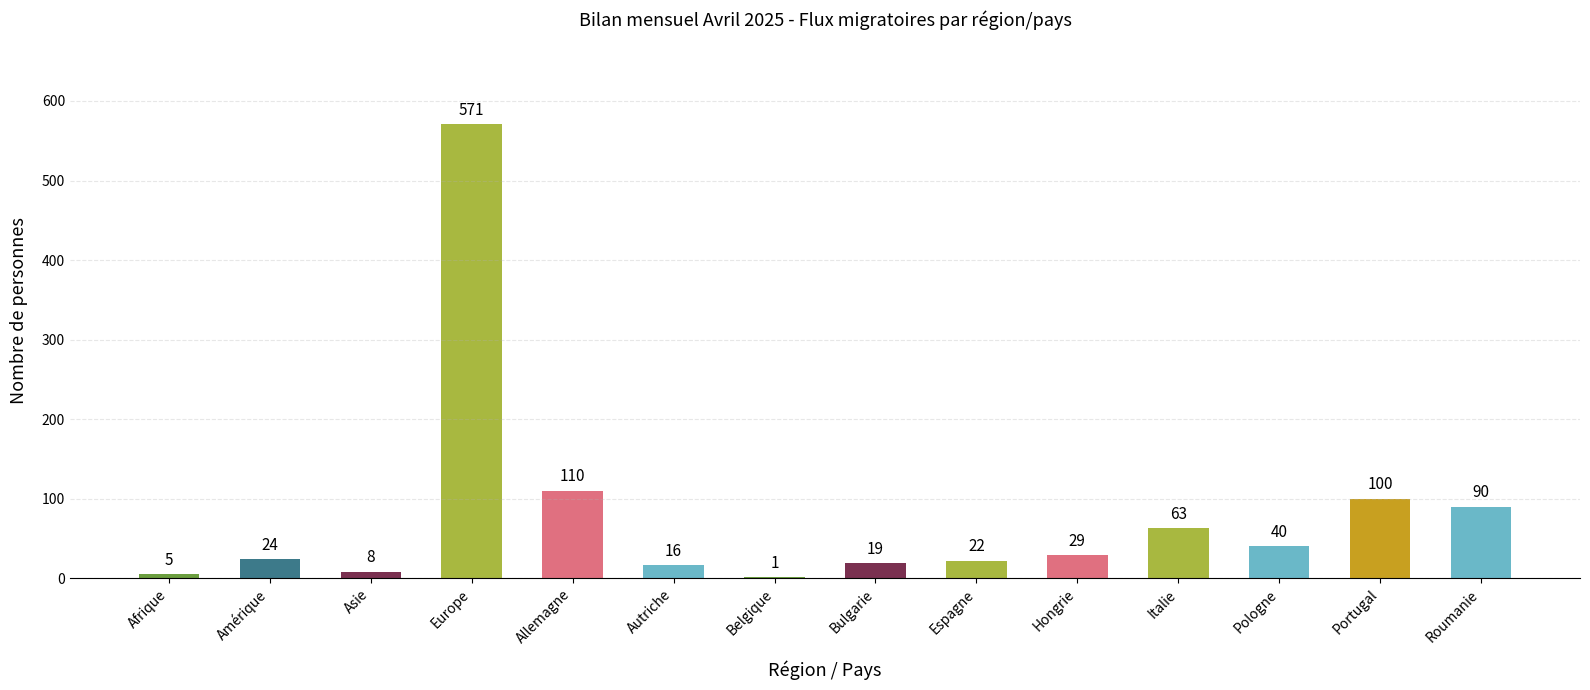

Is it true that the value at Roumanie is 90?

True